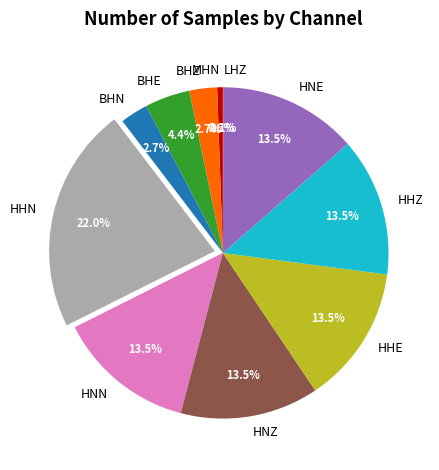

Which has a higher value, BHE or HNN?

HNN